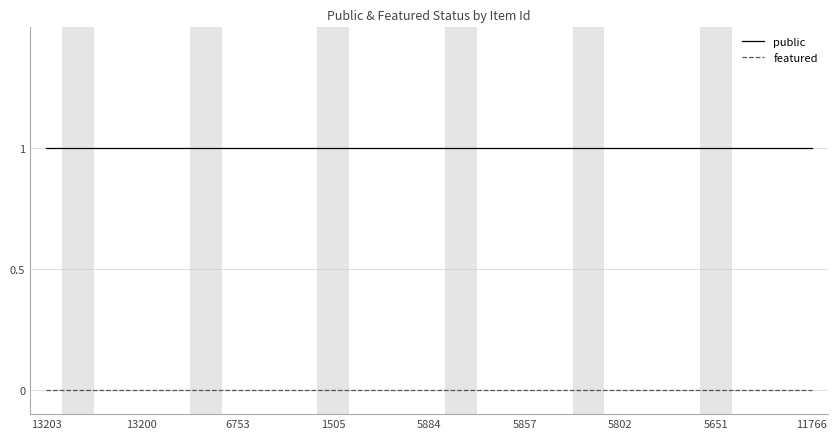

Which series has the largest total across all categories?

public